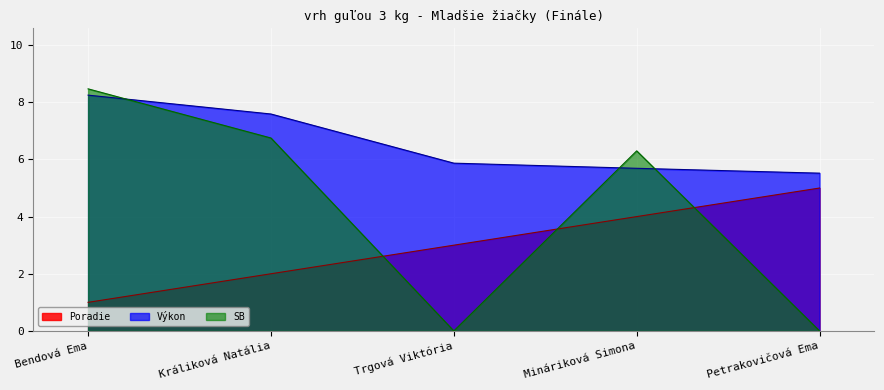

What is the spread (max minus min) of values at Králiková Natália?

5.6